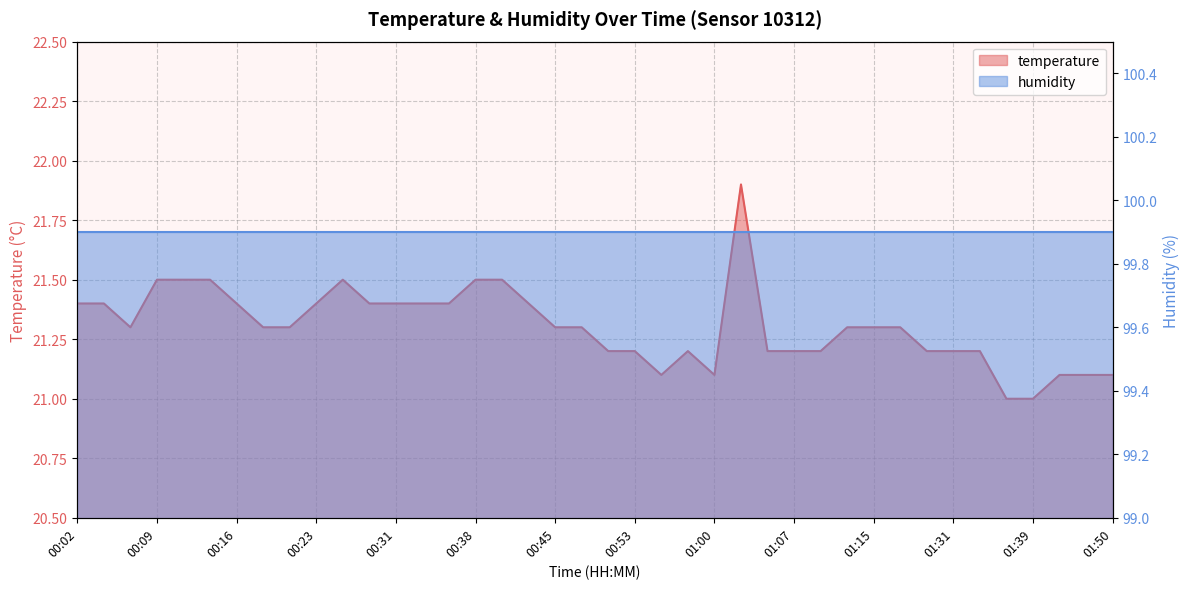

How many points are higher than both their immediate neighbors (excluding endpoints)?

3